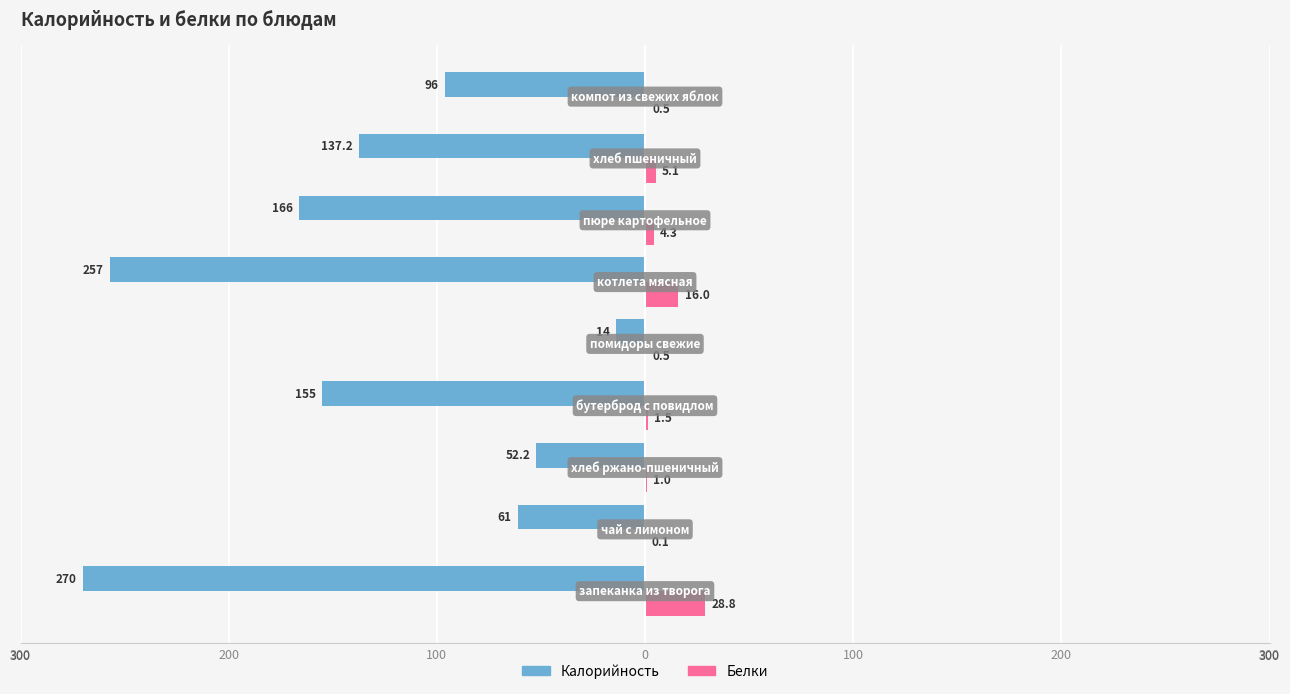

What are all the series names shown in the legend?

Калорийность, Белки